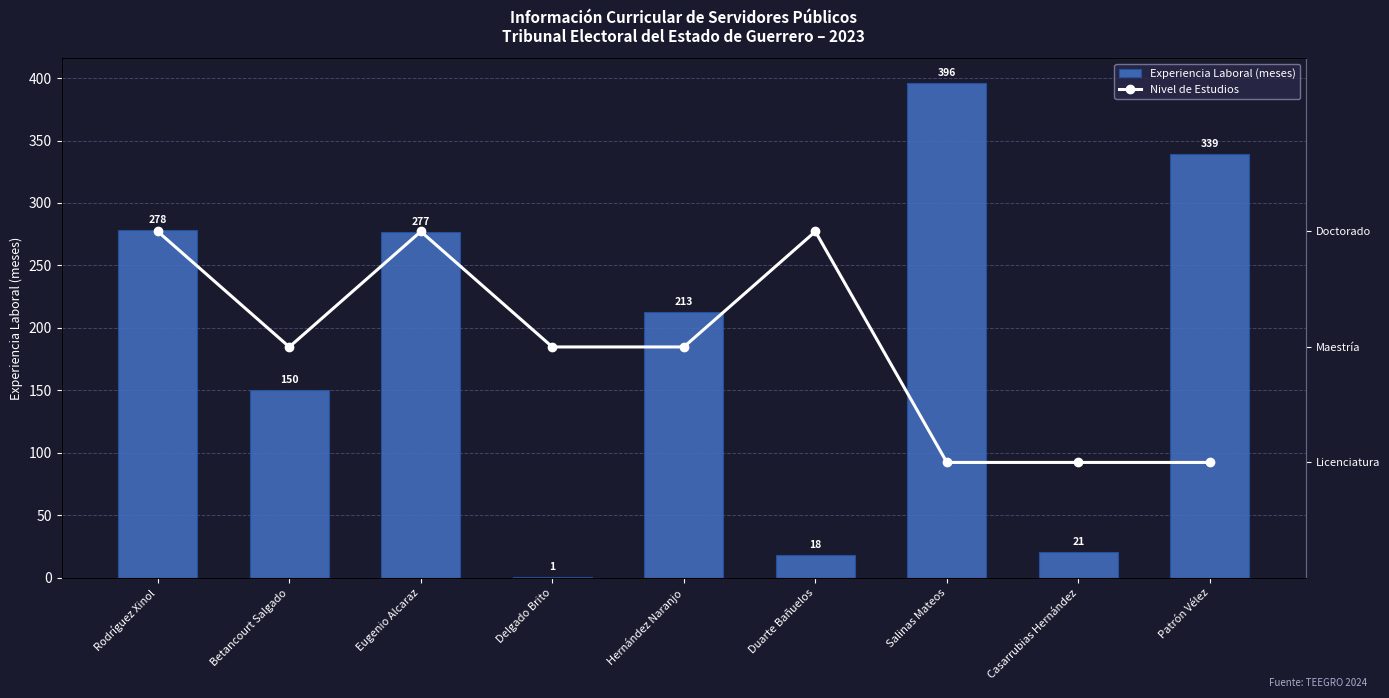

Reading left to right, what are all the values shown in this chart?

Experiencia Laboral (meses): 278	150	277	1	213	18	396	21	339
Nivel de Estudios: 3	2	3	2	2	3	1	1	1